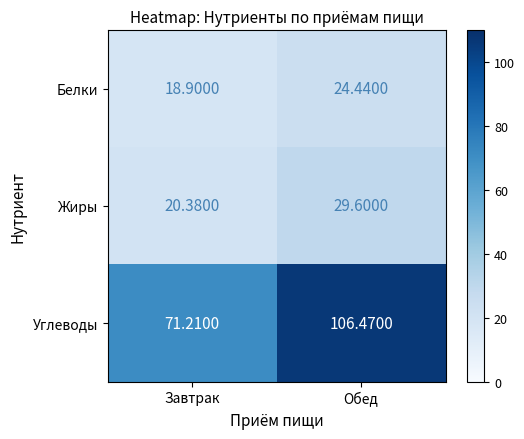

Which label corresponds to the smallest value in the chart?

Завтрак